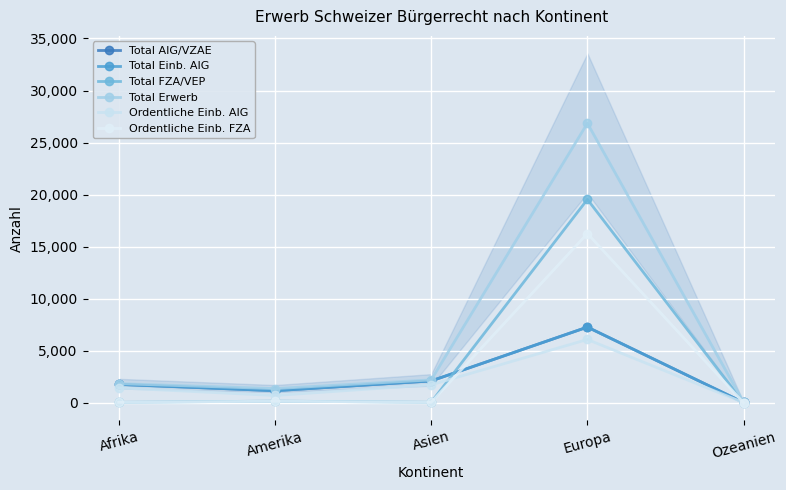

At which category does Total FZA/VEP reach its first local peak?

Amerika